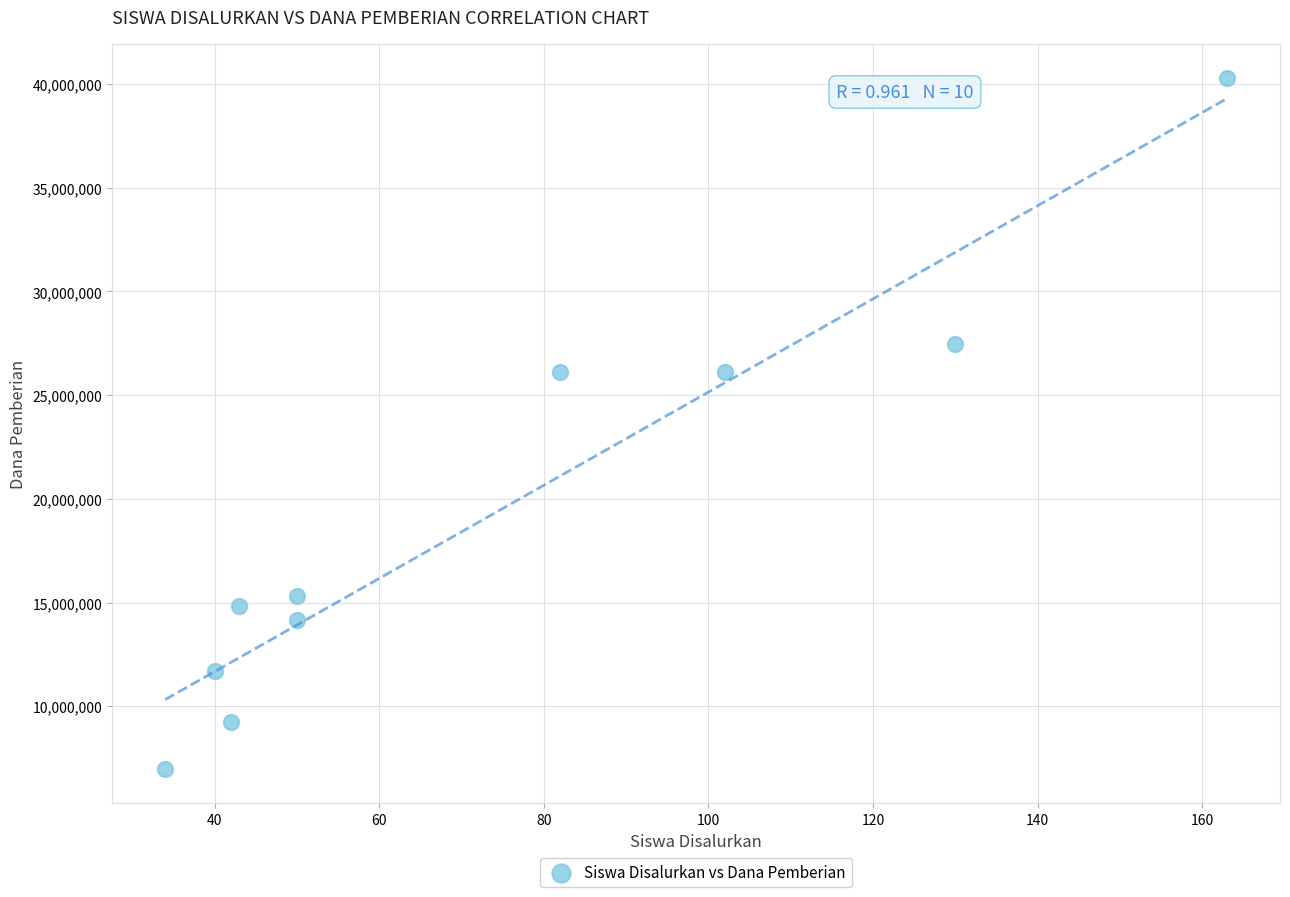

What is the average X value?

74